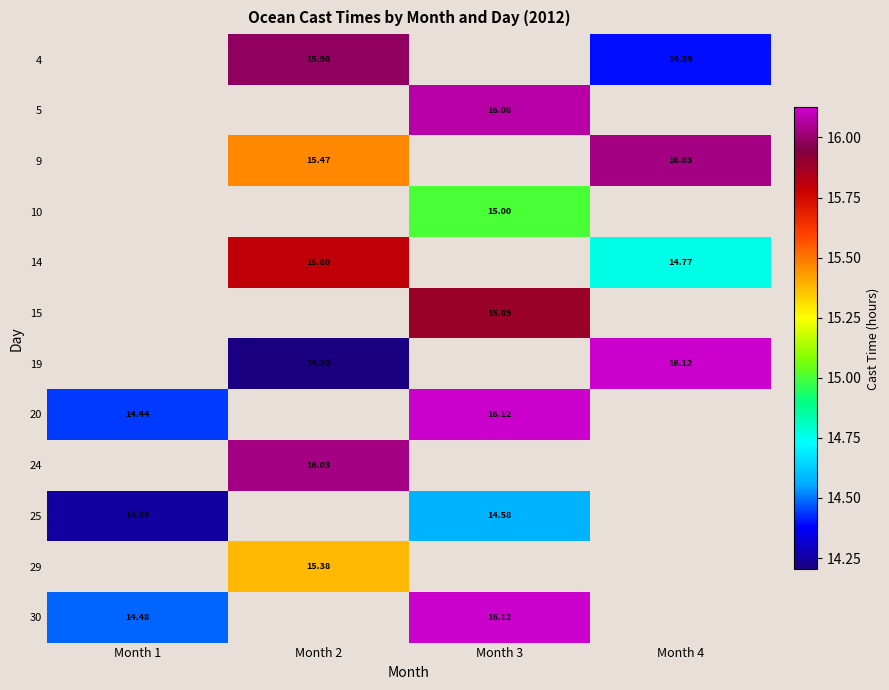

The value of 25 at Month 3 is 14.6. True or false?

True